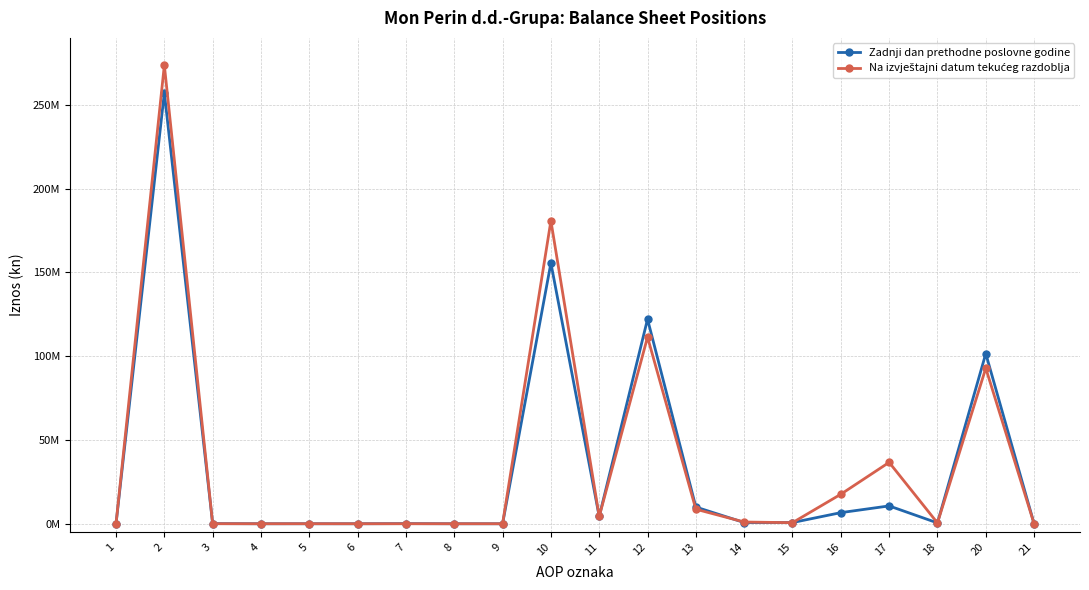

How many data points in Zadnji dan prethodne poslovne godine are above 708708?

9